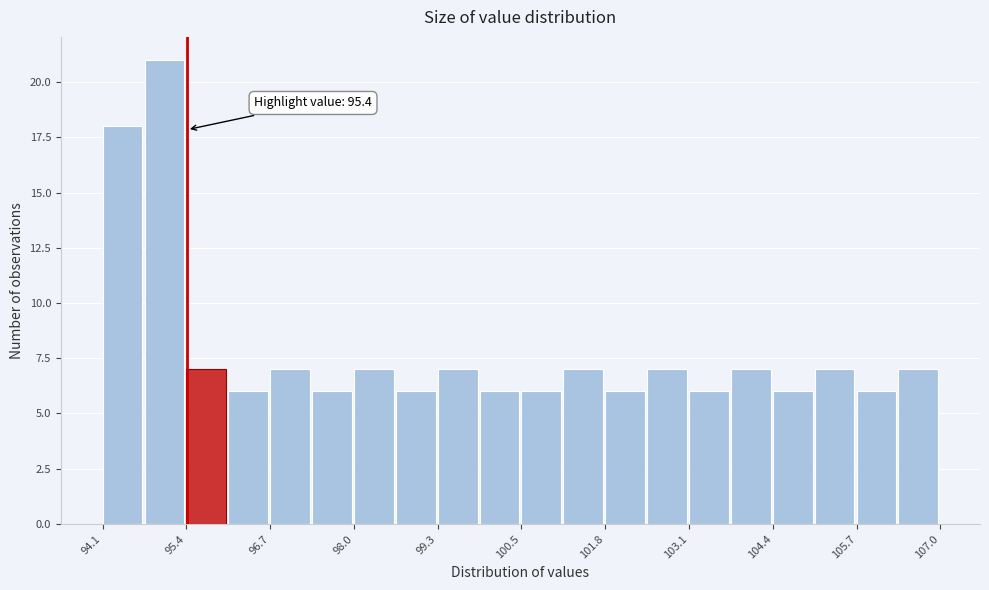

Around what value on the x-axis is the tallest bar? Give the approximate position of its centre, as read against the axis.

95.0